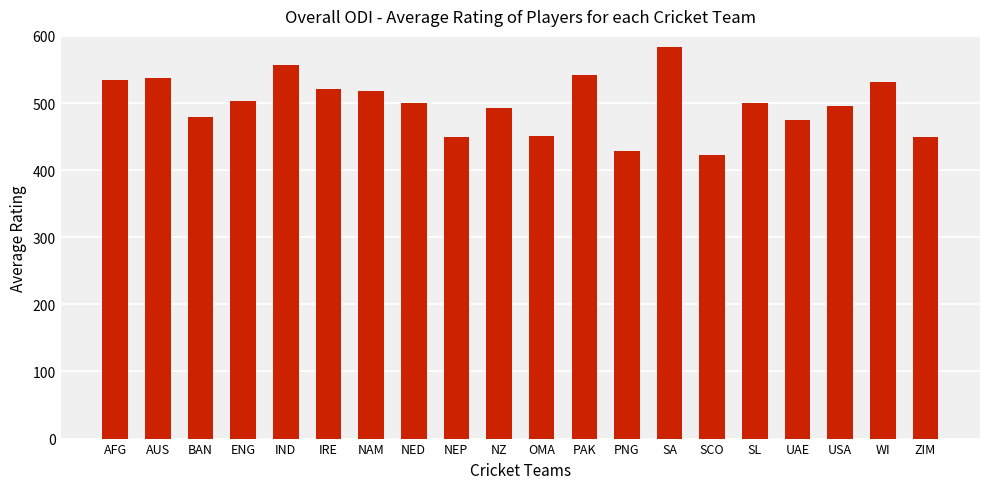

Approximately how many times larger is the value at AUS compared to USA?

1.1